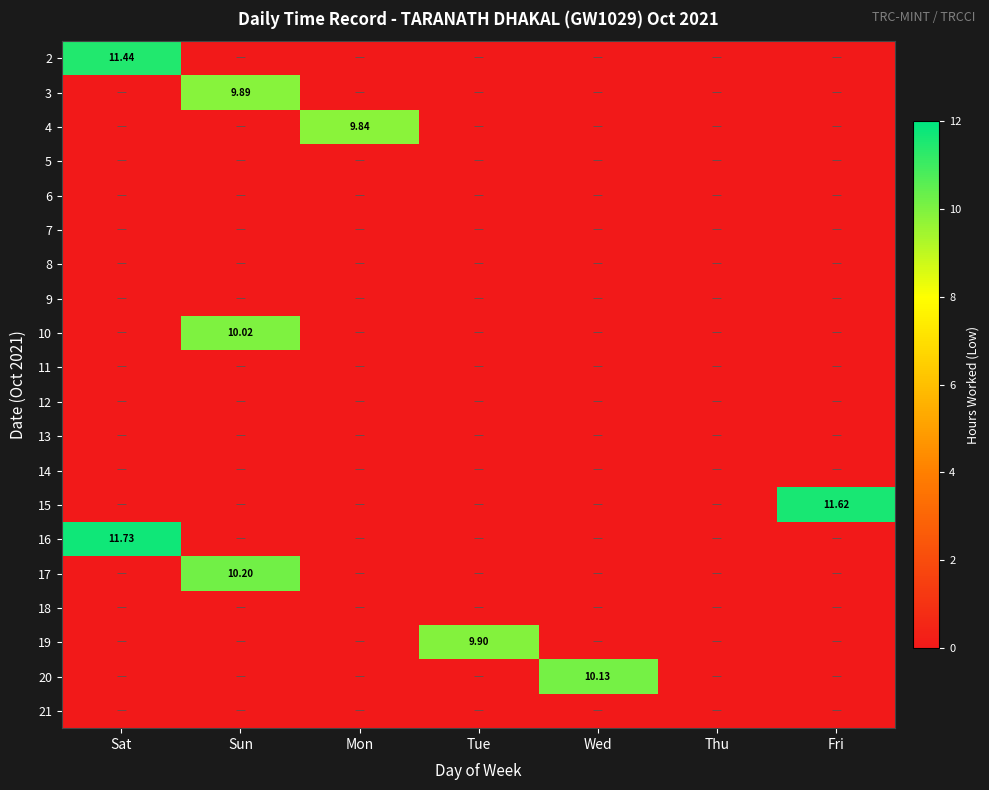

What is the total value across all series at Fri?

11.6